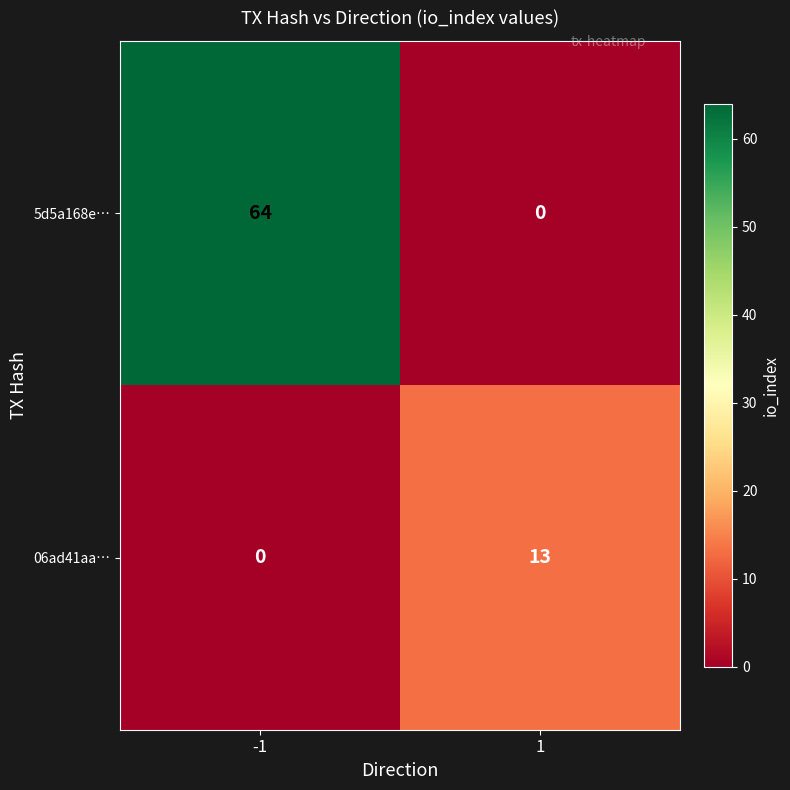

Reading right to left, what are all the values shown in this chart?

5d5a168e…: 0	64
06ad41aa…: 13	0